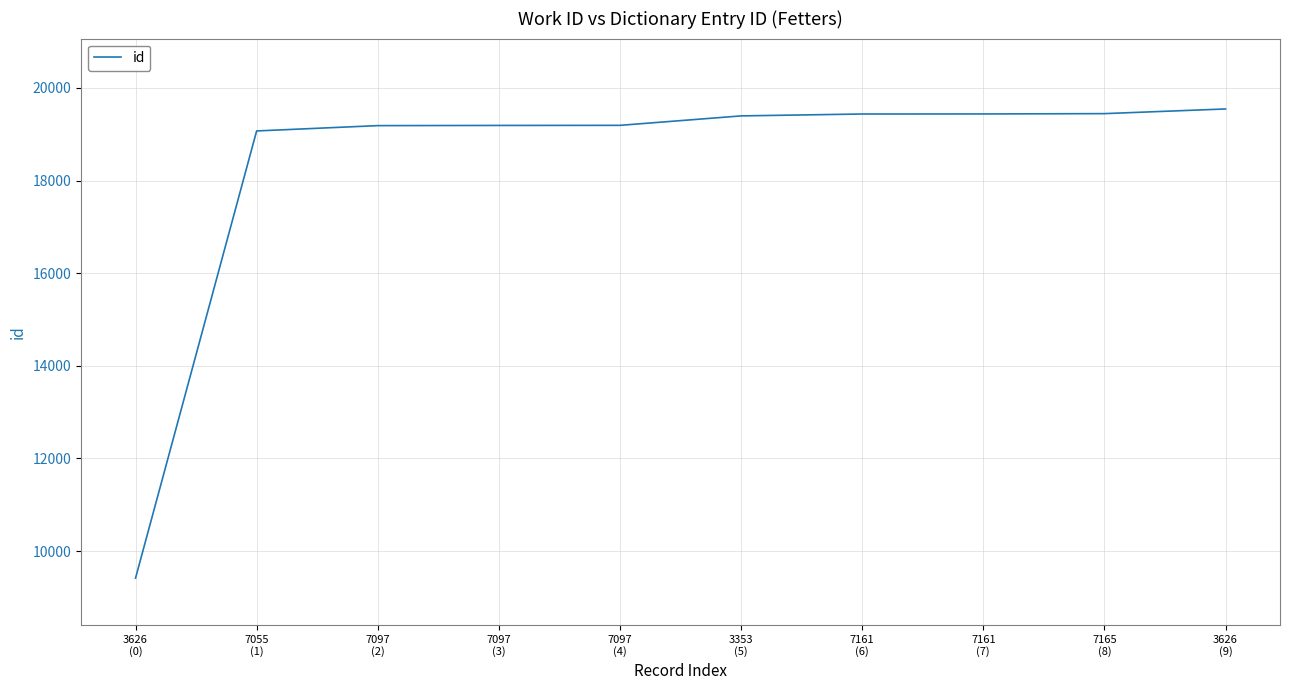

How many lines are shown in the chart?

1